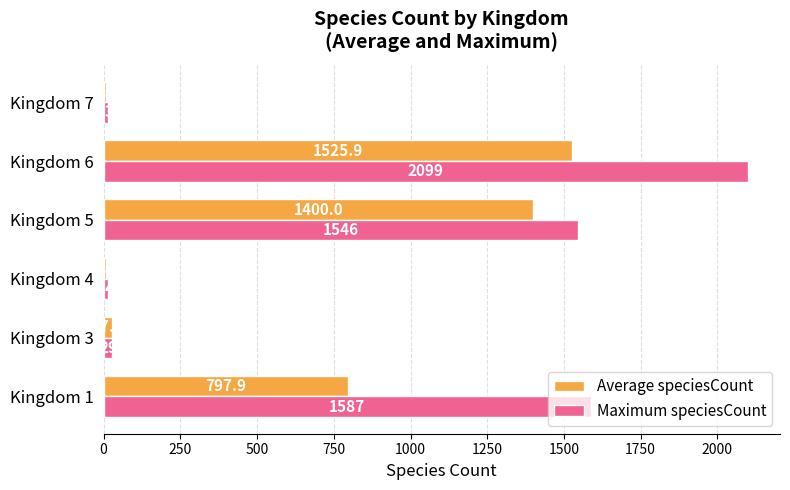

Is the value of Maximum speciesCount at Kingdom 1 greater than the value of Average speciesCount at Kingdom 3?

Yes